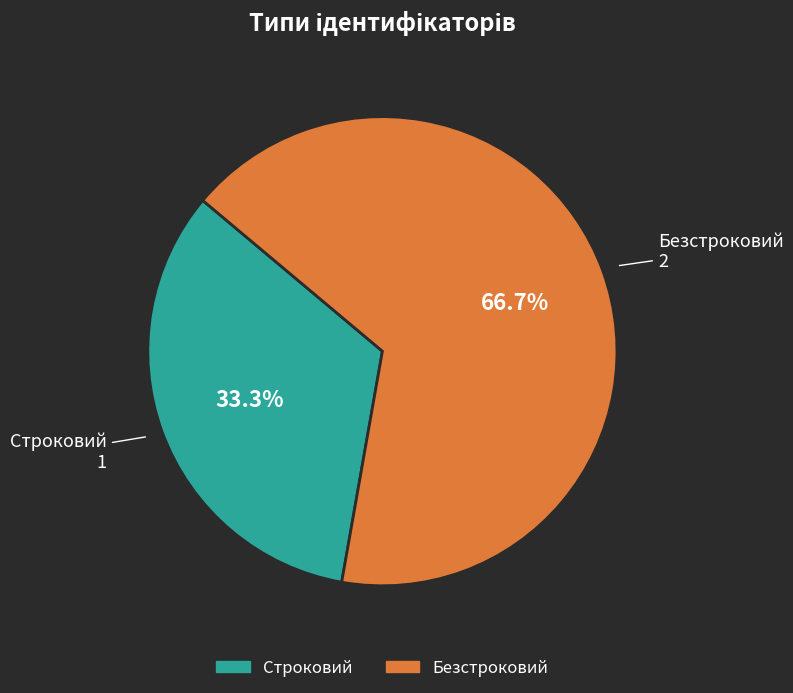

Is Строковий the majority of the pie?

No